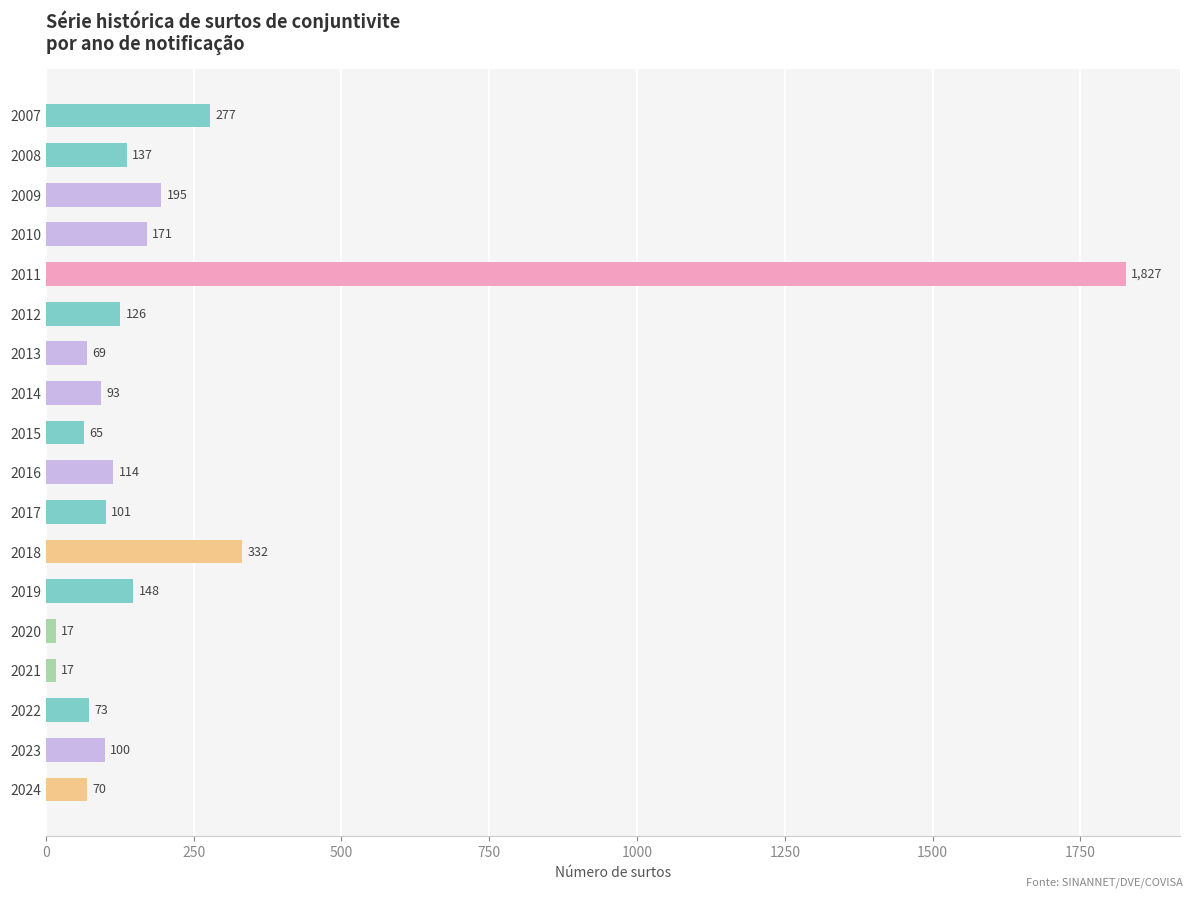

What is the maximum value shown in the chart?

1827